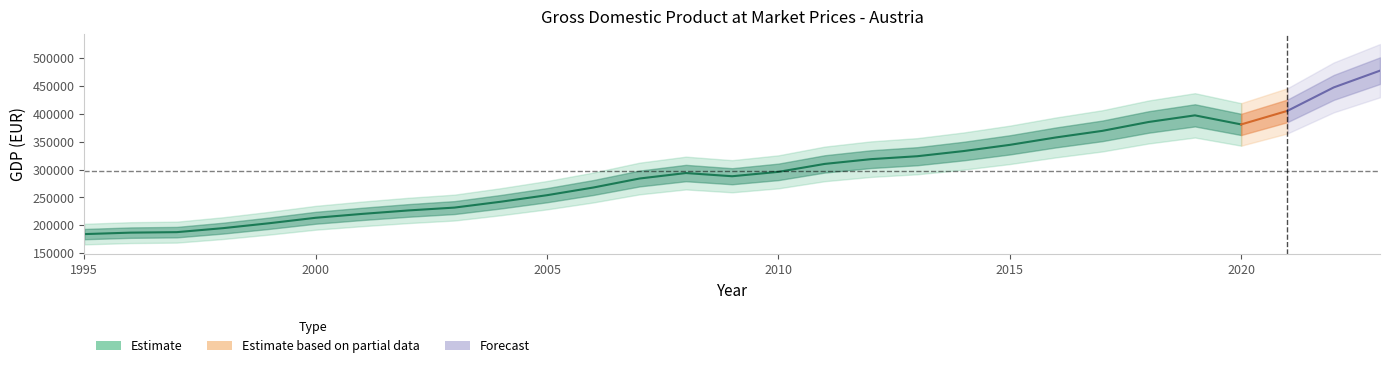

The chart shows a value of 355110.9 at 1999. True or false?

False